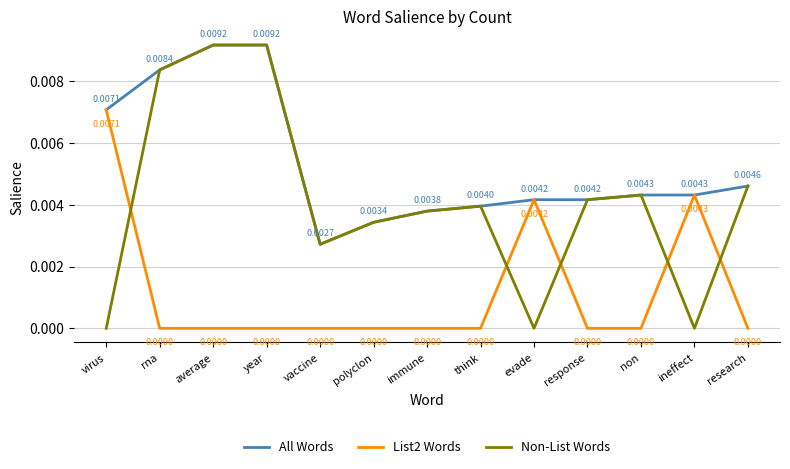

Rank the series by their average value, from highest to lowest.

All Words, Non-List Words, List2 Words